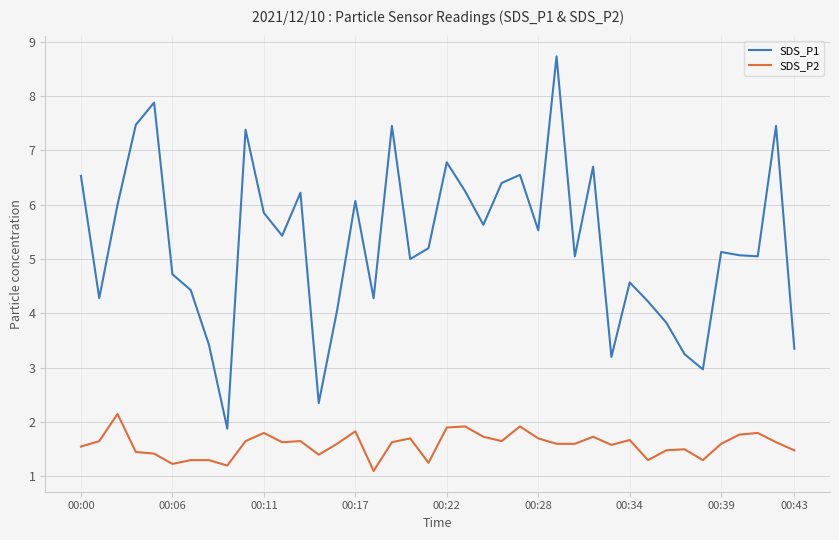

Which series has the largest range (max minus min)?

SDS_P1